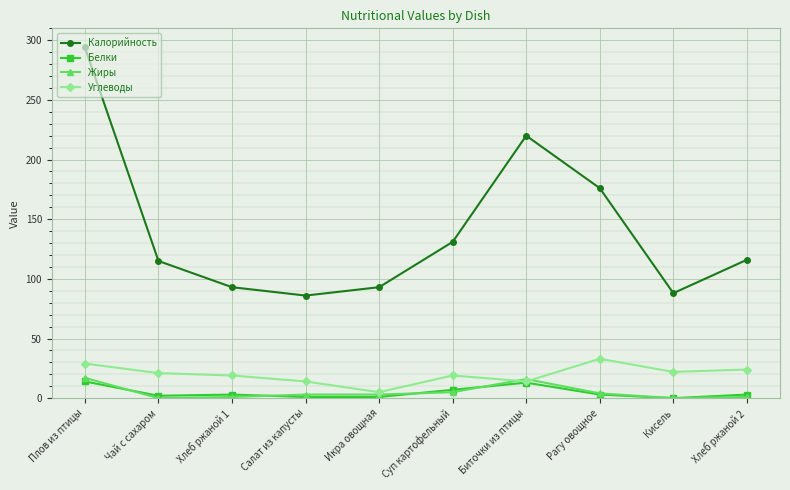

Which series has the largest range (max minus min)?

Калорийность